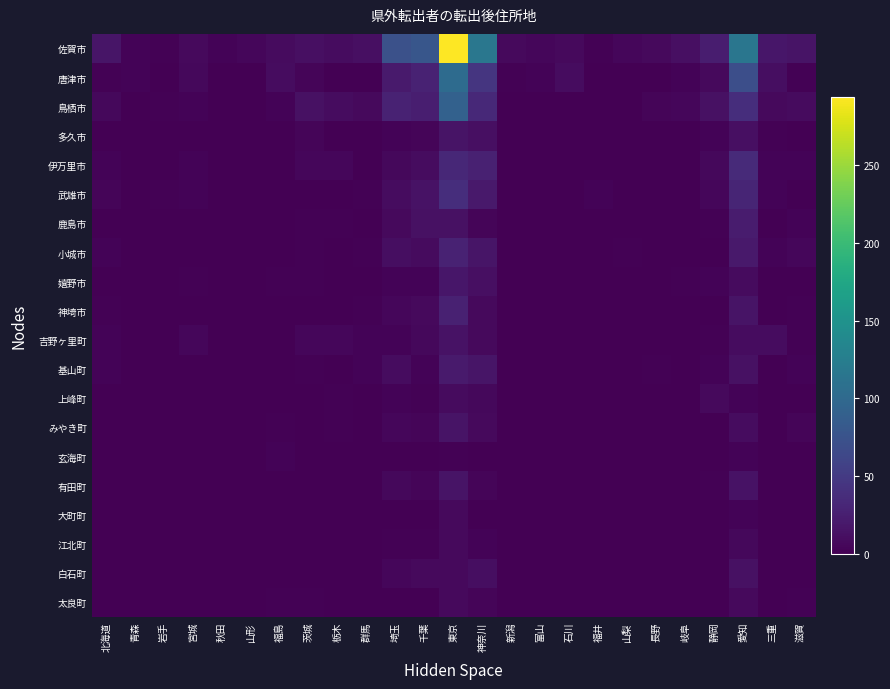

How many data points does each series have?

25